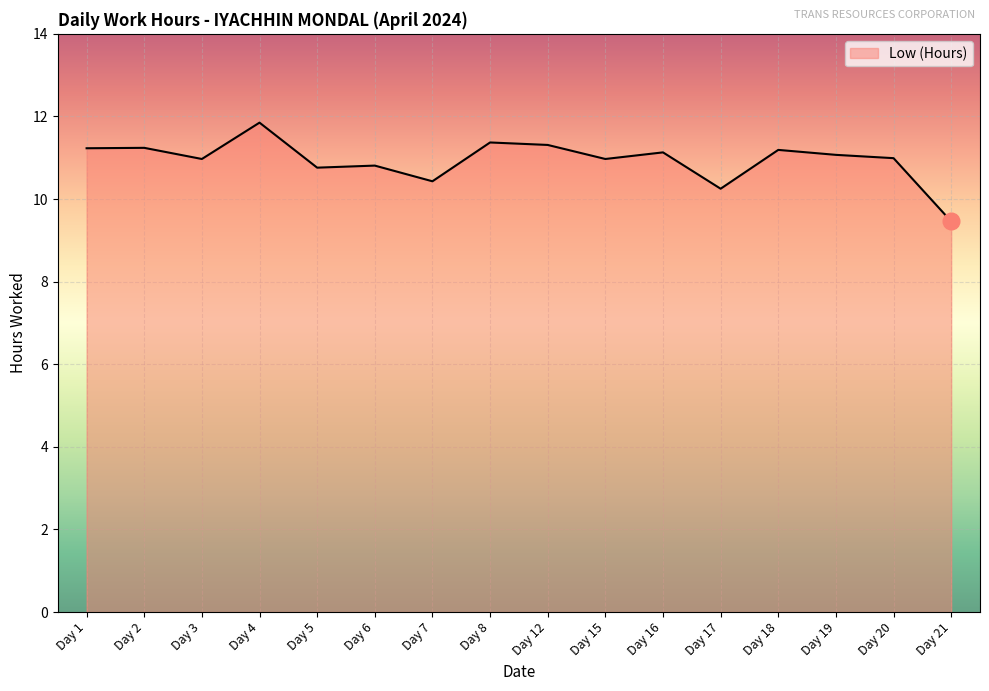

Where is the data nearest to the value 10?

Day 17